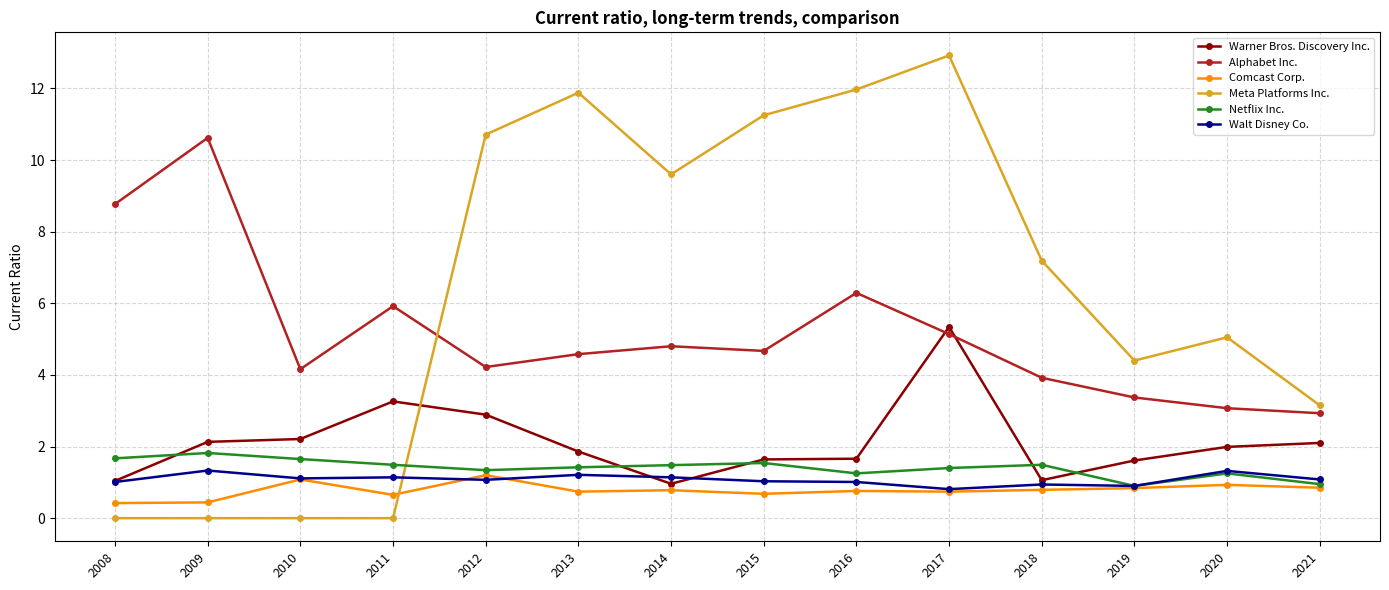

Where does the Netflix Inc. series first go above 1?

2008